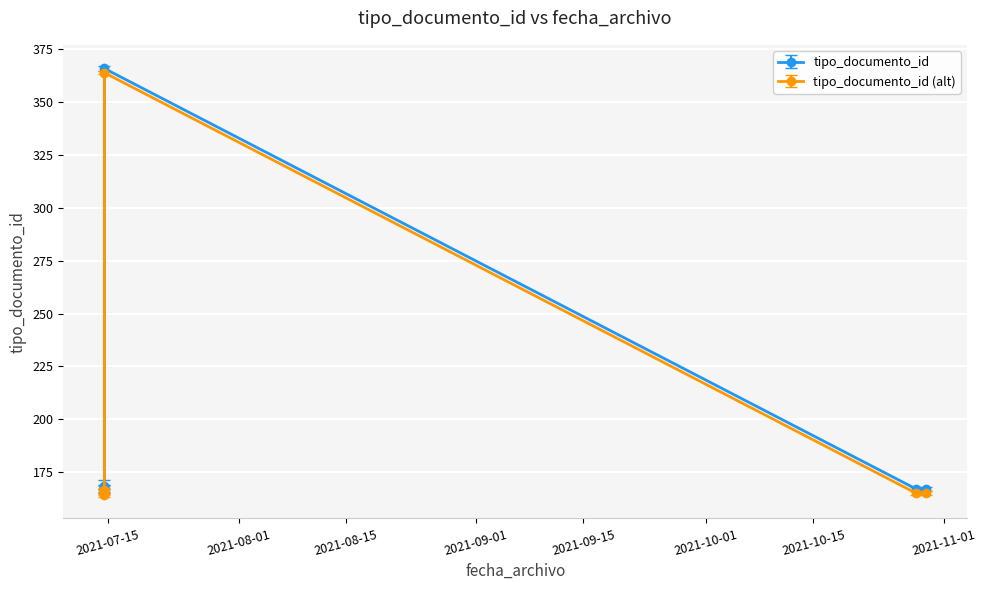

What is the maximum value shown in the chart?

366.0